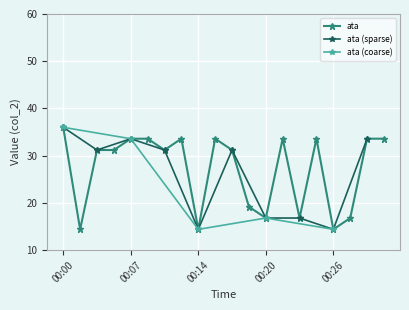

Is it true that ata equals 33.6 at 00:07?

True